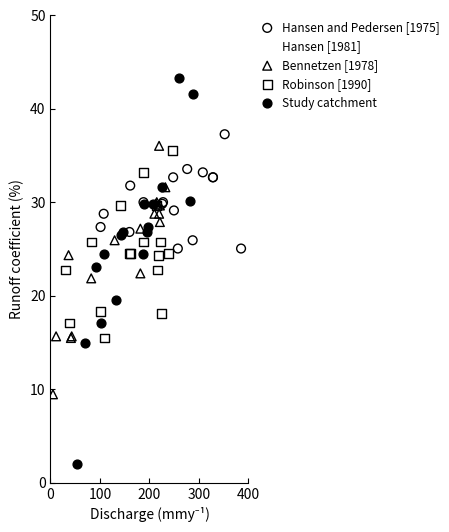

Which series contains the highest Y value?

Hansen [1981]